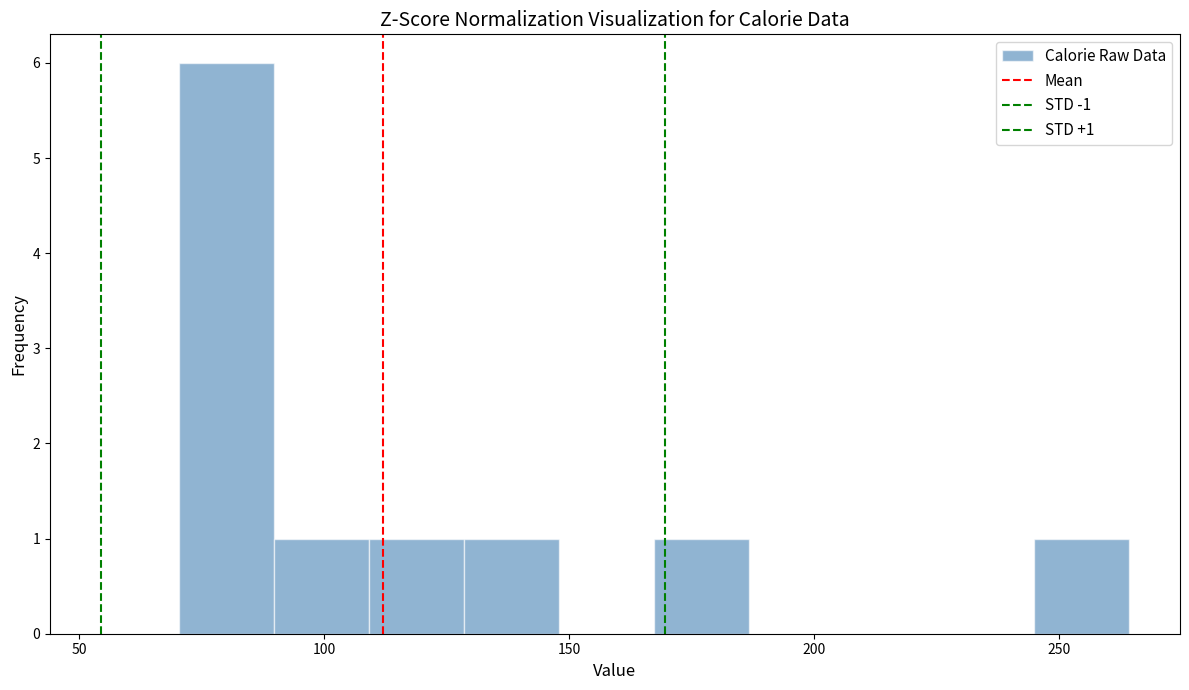

Read against the x-axis, roughly where is the centre of the tallest bar?

80